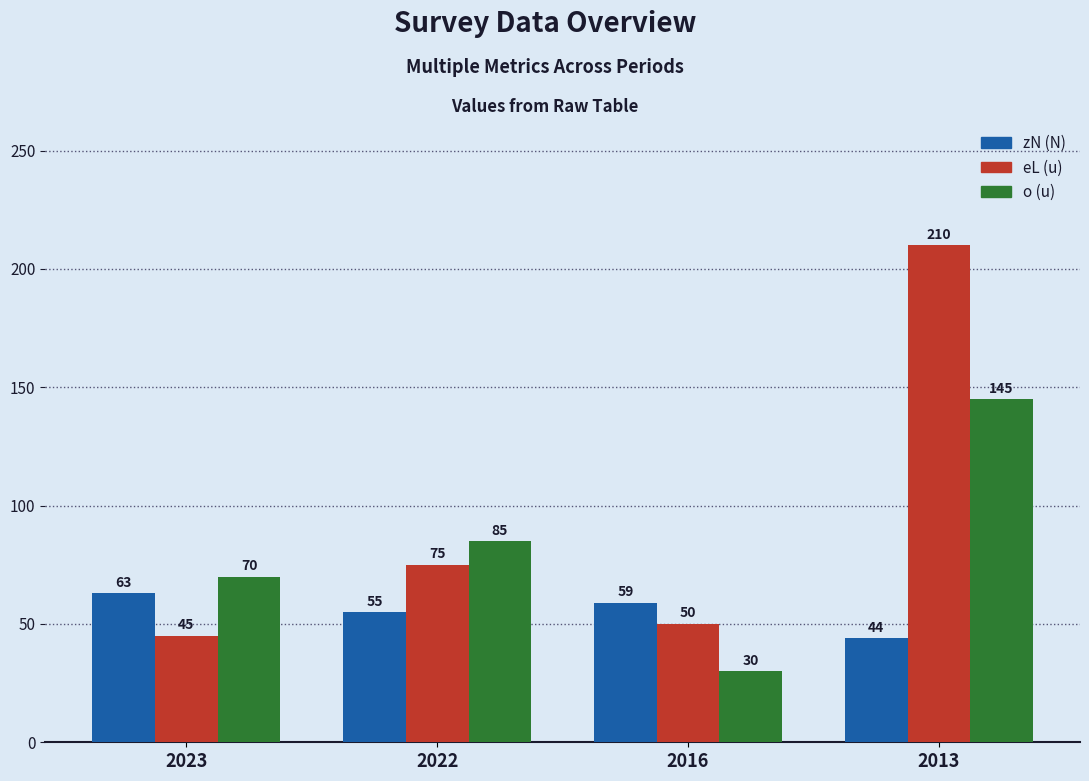

What is the minimum value for zN (N)?

44